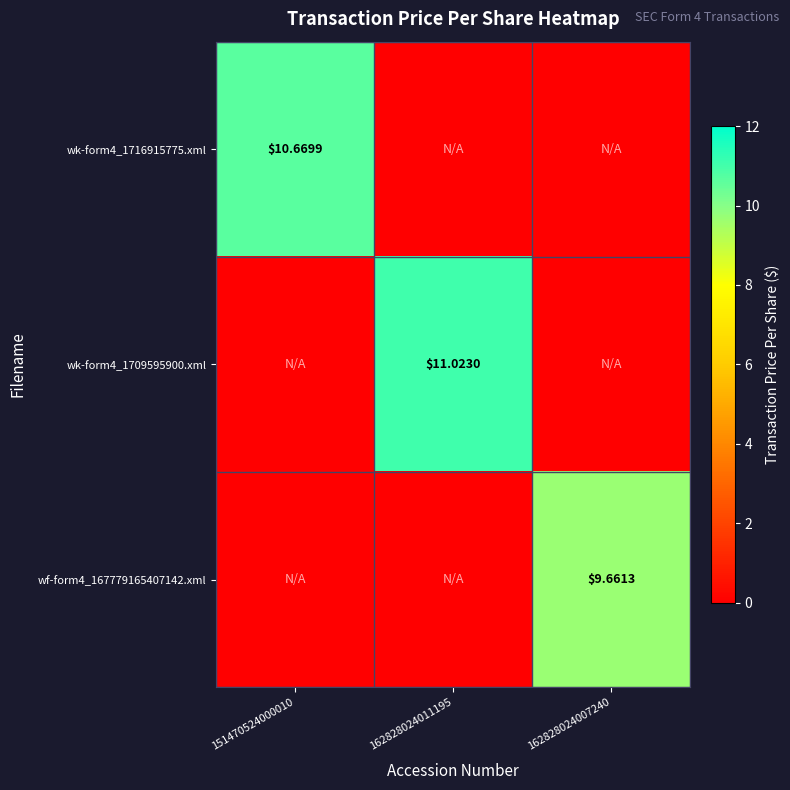

What is the average value of the wk-form4_1709595900.xml series?

3.7